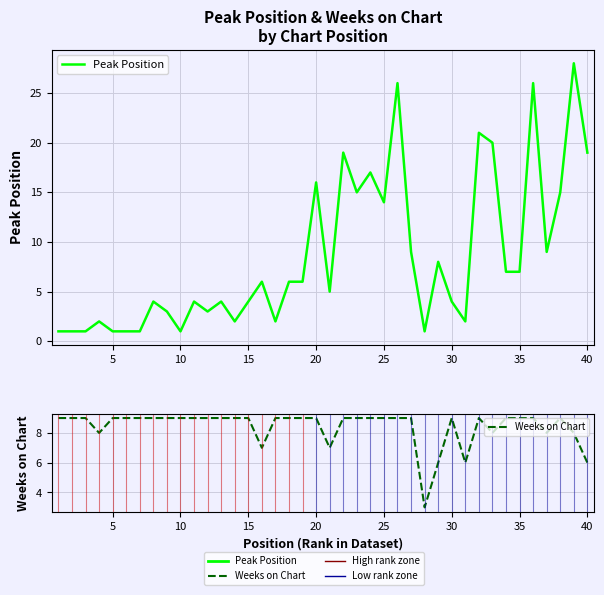

List the series in order of their overall mean, highest first.

Peak Position, Weeks on Chart